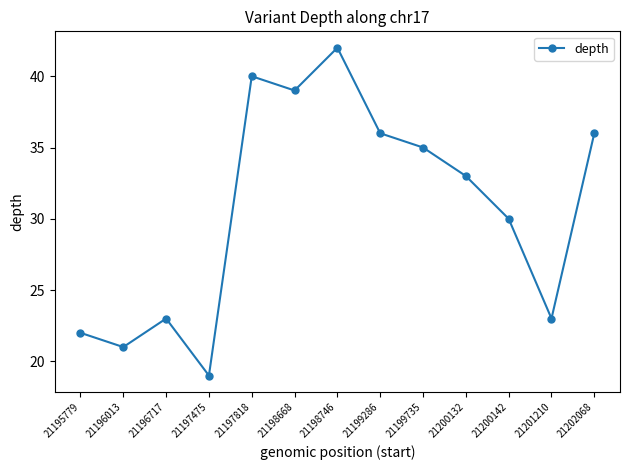

How many lines are shown in the chart?

1